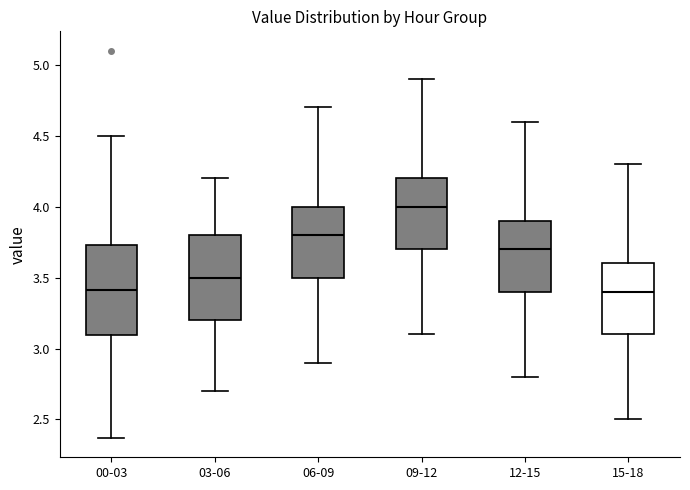

Where is the upper edge of the box for 00-03 on the y-axis? The values are not printed on the chart, so give them approximately, as read against the axis.

3.75